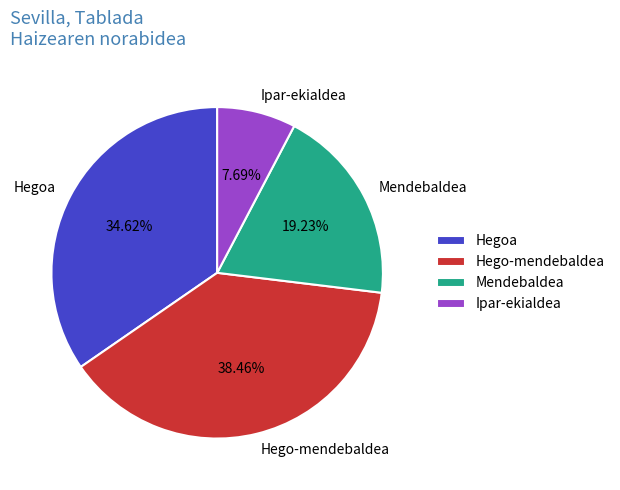

Does any single category account for the majority?

No